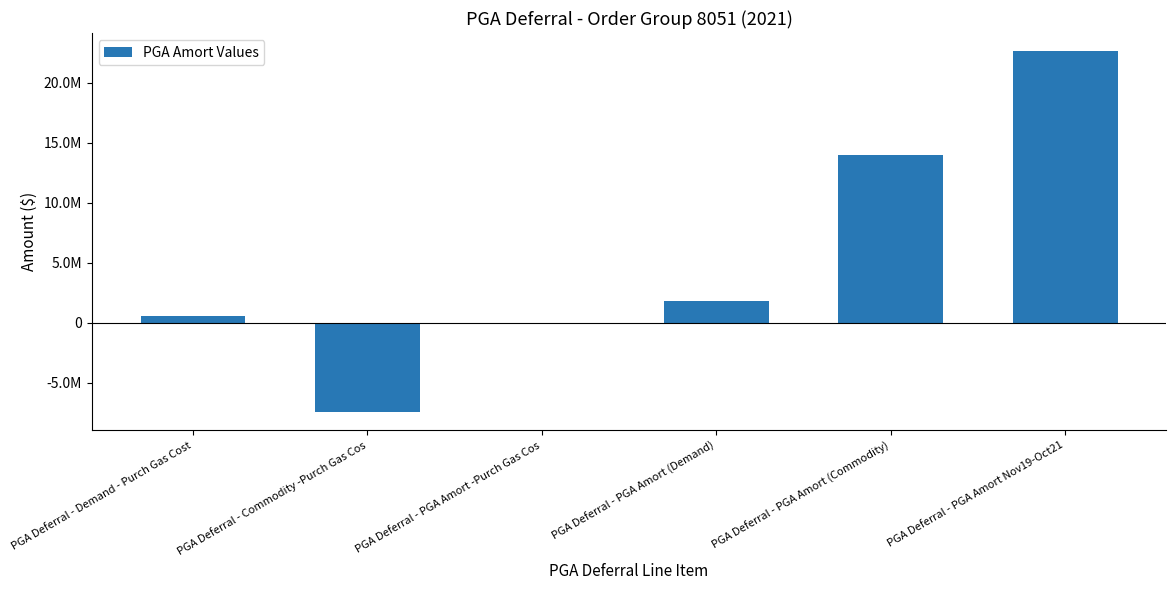

The value at PGA Deferral - PGA Amort Nov19-Oct21 is 22628010.0. True or false?

True